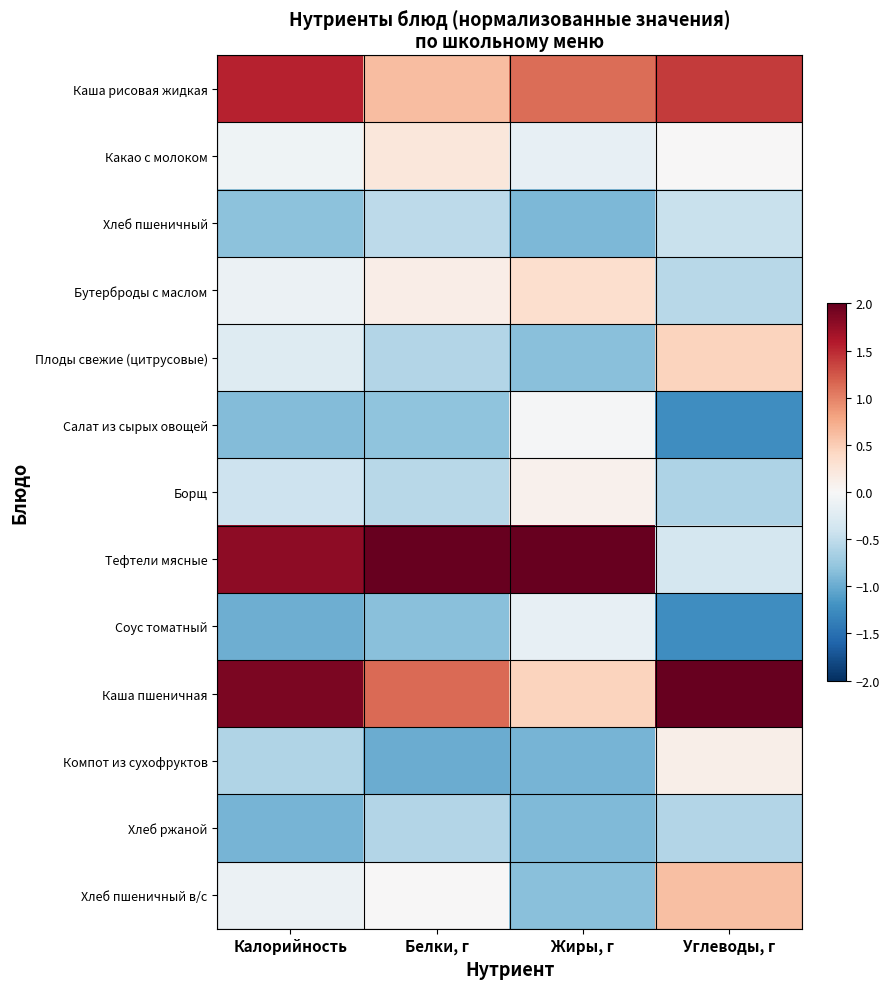

Reading left to right, list all the values displayed in this chart.

Каша рисовая жидкая: Калорийность=1.5	Белки, г=0.6	Жиры, г=1.1	Углеводы, г=1.4
Какао с молоком: Калорийность=-0.1	Белки, г=0.2	Жиры, г=-0.2	Углеводы, г=0.0
Хлеб пшеничный: Калорийность=-0.8	Белки, г=-0.5	Жиры, г=-0.9	Углеводы, г=-0.4
Бутерброды с маслом: Калорийность=-0.1	Белки, г=0.1	Жиры, г=0.3	Углеводы, г=-0.6
Плоды свежие (цитрусовые): Калорийность=-0.3	Белки, г=-0.6	Жиры, г=-0.8	Углеводы, г=0.5
Салат из сырых овощей: Калорийность=-0.9	Белки, г=-0.8	Жиры, г=-0.0	Углеводы, г=-1.2
Борщ: Калорийность=-0.4	Белки, г=-0.5	Жиры, г=0.1	Углеводы, г=-0.6
Тефтели мясные: Калорийность=1.8	Белки, г=2.8	Жиры, г=2.7	Углеводы, г=-0.3
Соус томатный: Калорийность=-1.0	Белки, г=-0.8	Жиры, г=-0.2	Углеводы, г=-1.2
Каша пшеничная: Калорийность=1.9	Белки, г=1.1	Жиры, г=0.4	Углеводы, г=2.5
Компот из сухофруктов: Калорийность=-0.6	Белки, г=-1.0	Жиры, г=-0.9	Углеводы, г=0.1
Хлеб ржаной: Калорийность=-0.9	Белки, г=-0.6	Жиры, г=-0.9	Углеводы, г=-0.6
Хлеб пшеничный в/с: Калорийность=-0.1	Белки, г=0.0	Жиры, г=-0.8	Углеводы, г=0.6